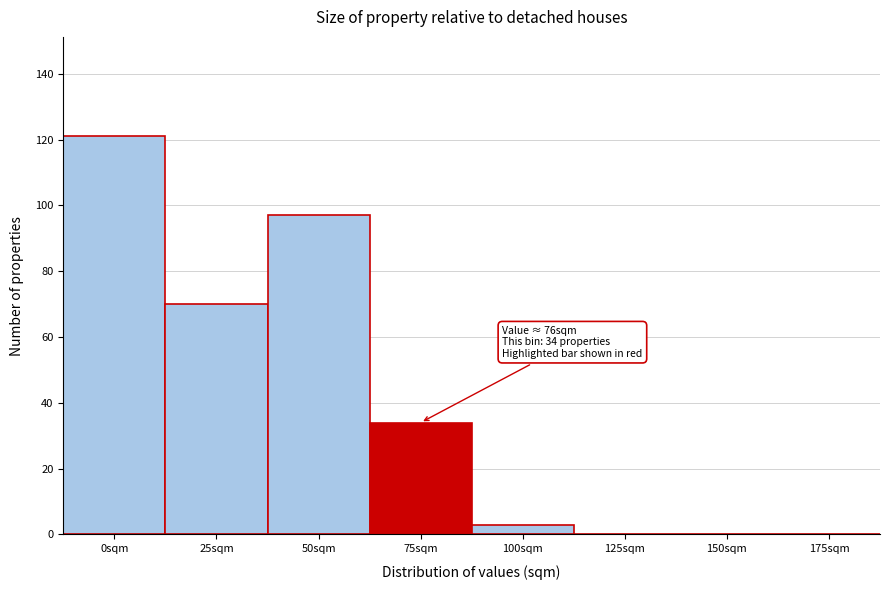

Reading left to right, what are all the values shown in this chart?

0sqm=121	25sqm=70	50sqm=97	75sqm=34	100sqm=3	125sqm=0	150sqm=0	175sqm=0